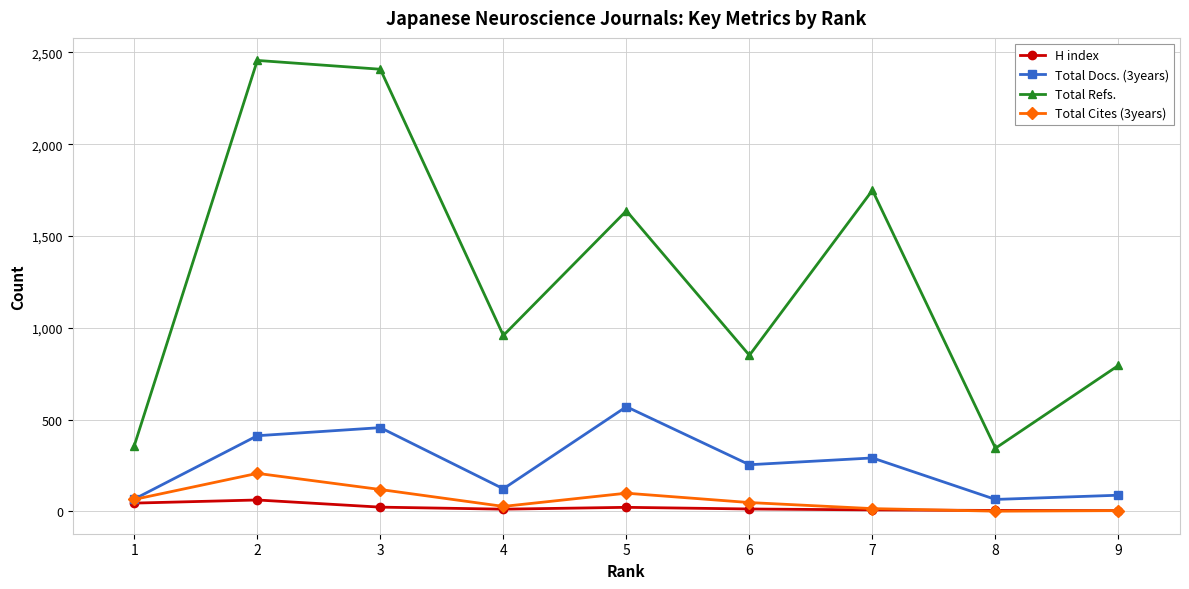

Does the chart have visible grid lines?

Yes